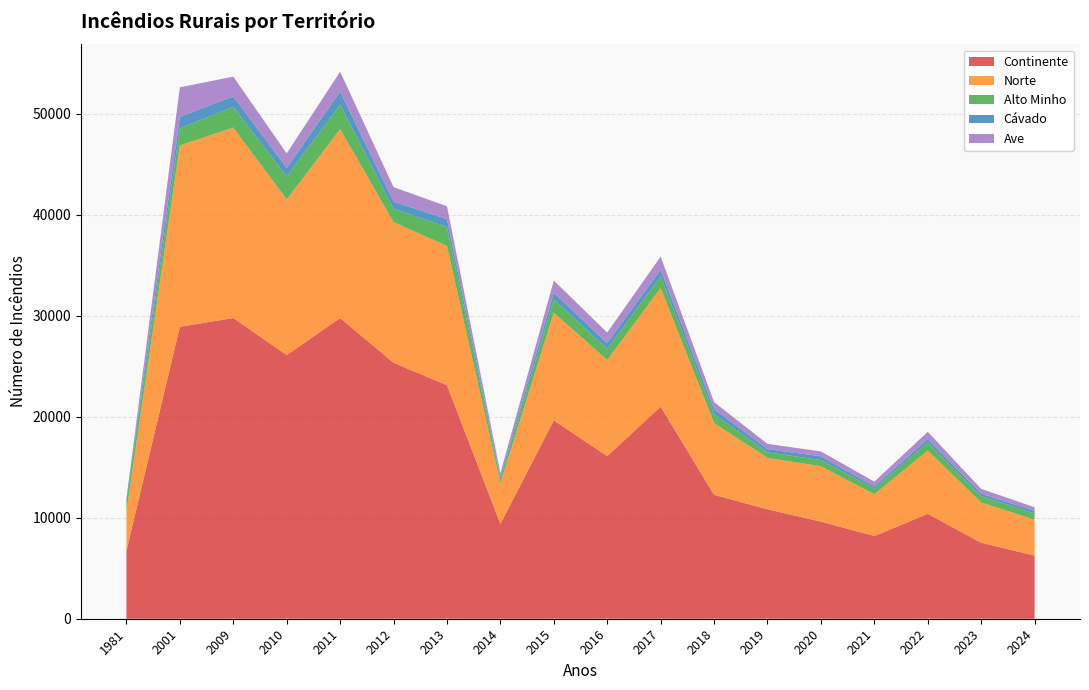

Reading left to right, what are all the values shown in this chart?

Continente: 1981=6730	2001=28915	2009=29783	2010=26113	2011=29782	2012=25352	2013=23129	2014=9388	2015=19643	2016=16104	2017=21006	2018=12273	2019=10832	2020=9619	2021=8186	2022=10390	2023=7523	2024=6255
Norte: 1981=3899	2001=17962	2009=18867	2010=15419	2011=18715	2012=13934	2013=13798	2014=4045	2015=10671	2016=9521	2017=11755	2018=7106	2019=5096	2020=5489	2021=4146	2022=6272	2023=3989	2024=3560
Alto Minho: 1981=992	2001=1688	2009=2059	2010=2269	2011=2428	2012=1331	2013=1882	2014=382	2015=1321	2016=1109	2017=1163	2018=893	2019=556	2020=606	2021=563	2022=779	2023=629	2024=626
Cávado: 1981=304	2001=1150	2009=1022	2010=856	2011=1281	2012=692	2013=776	2014=224	2015=647	2016=569	2017=637	2018=487	2019=316	2020=373	2021=205	2022=341	2023=254	2024=232
Ave: 1981=0	2001=2917	2009=1963	2010=1433	2011=1975	2012=1440	2013=1269	2014=390	2015=1217	2016=1044	2017=1306	2018=697	2019=520	2020=483	2021=480	2022=733	2023=468	2024=368